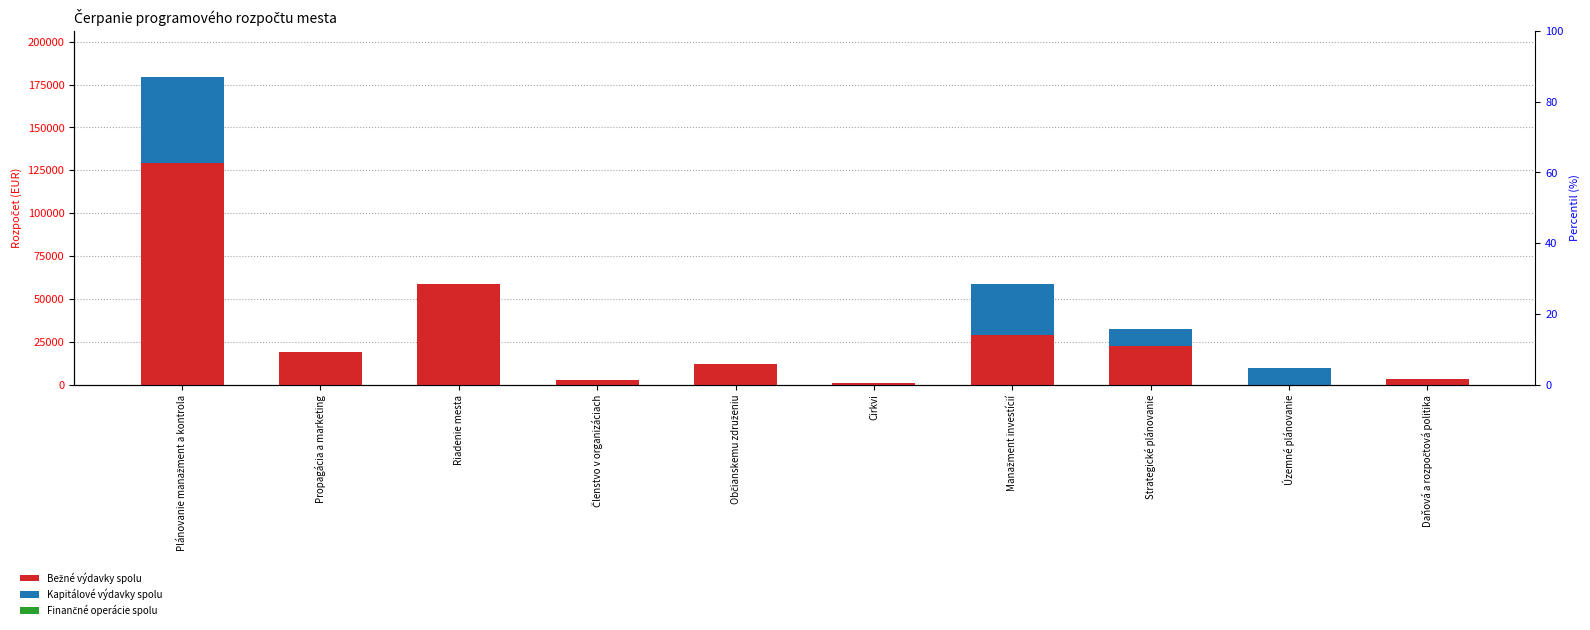

At which category is the sum across all series the highest?

Plánovanie manažment a kontrola